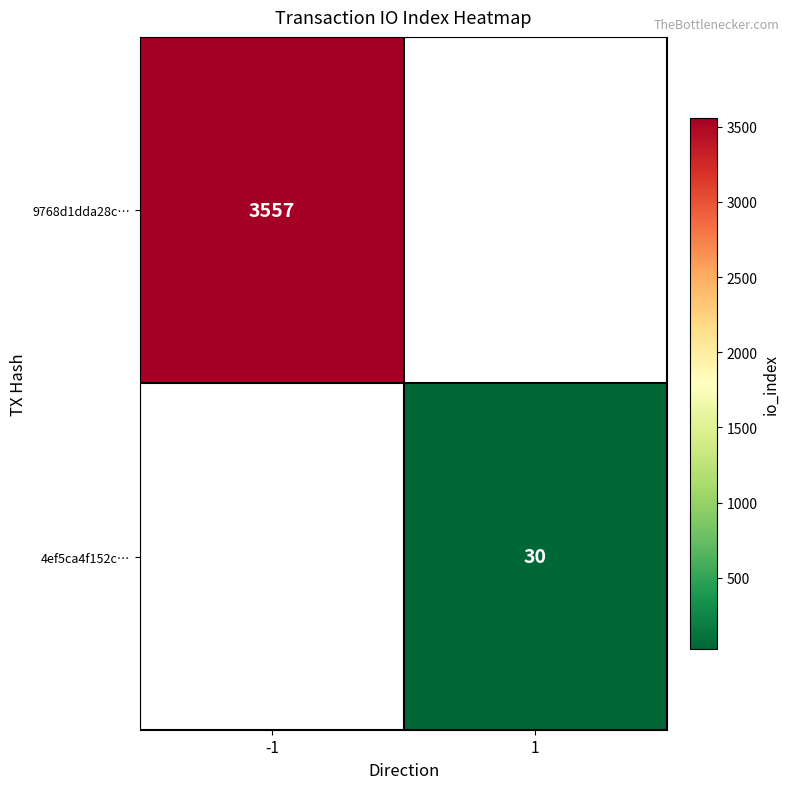

Between -1 and 1, which is larger?

-1